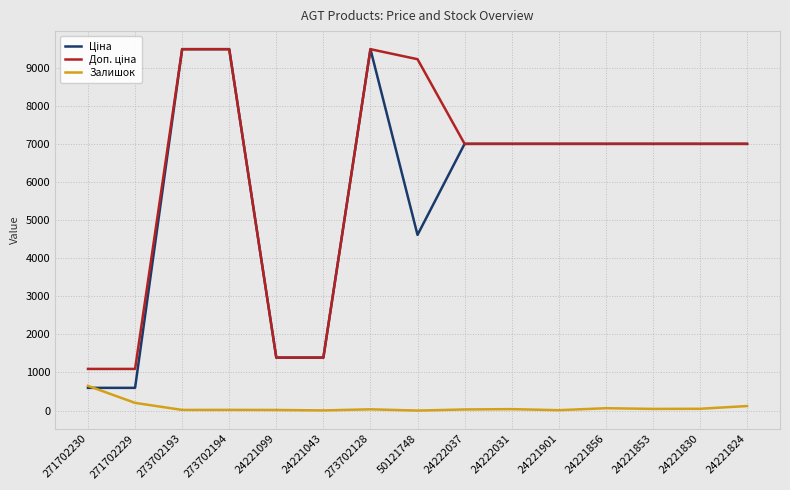

What is the highest value of the Залишок series?

649.0